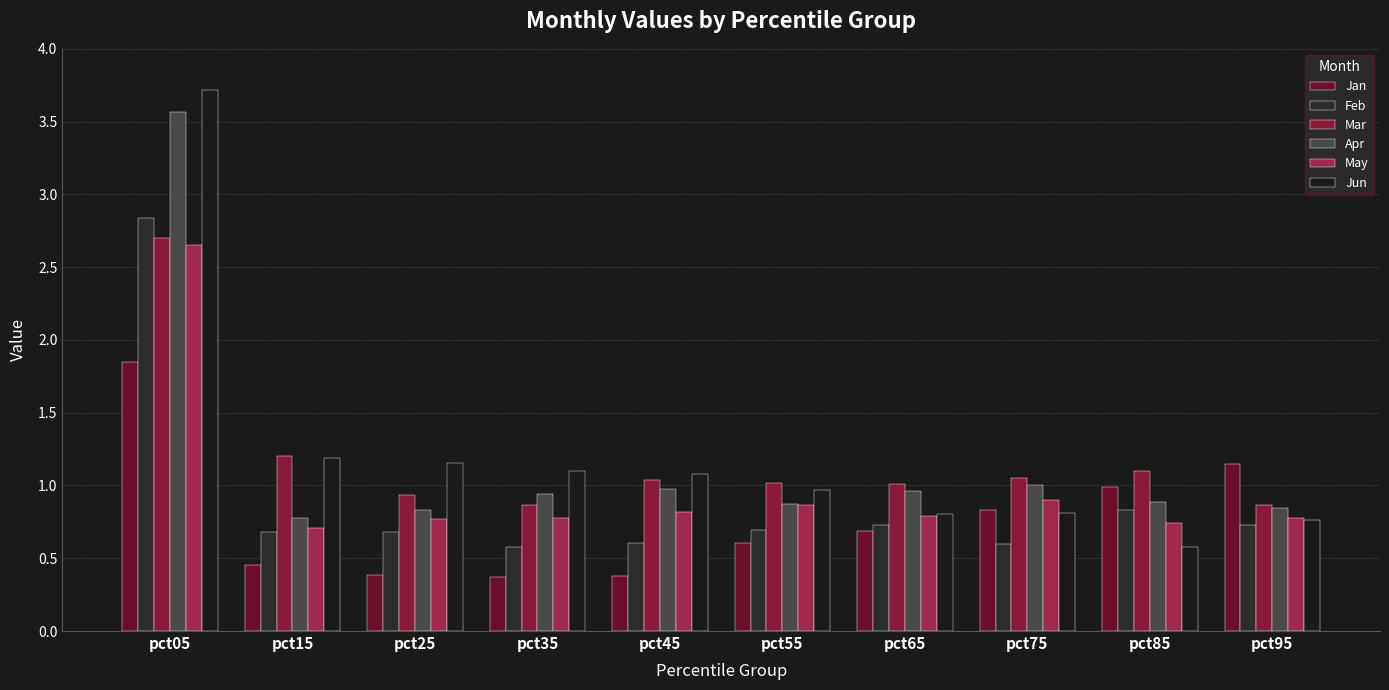

Reading right to left, list all the values displayed in this chart.

Jan: 1.2	1.0	0.8	0.7	0.6	0.4	0.4	0.4	0.5	1.8
Feb: 0.7	0.8	0.6	0.7	0.7	0.6	0.6	0.7	0.7	2.8
Mar: 0.9	1.1	1.1	1.0	1.0	1.0	0.9	0.9	1.2	2.7
Apr: 0.8	0.9	1.0	1.0	0.9	1.0	0.9	0.8	0.8	3.6
May: 0.8	0.7	0.9	0.8	0.9	0.8	0.8	0.8	0.7	2.6
Jun: 0.8	0.6	0.8	0.8	1.0	1.1	1.1	1.2	1.2	3.7